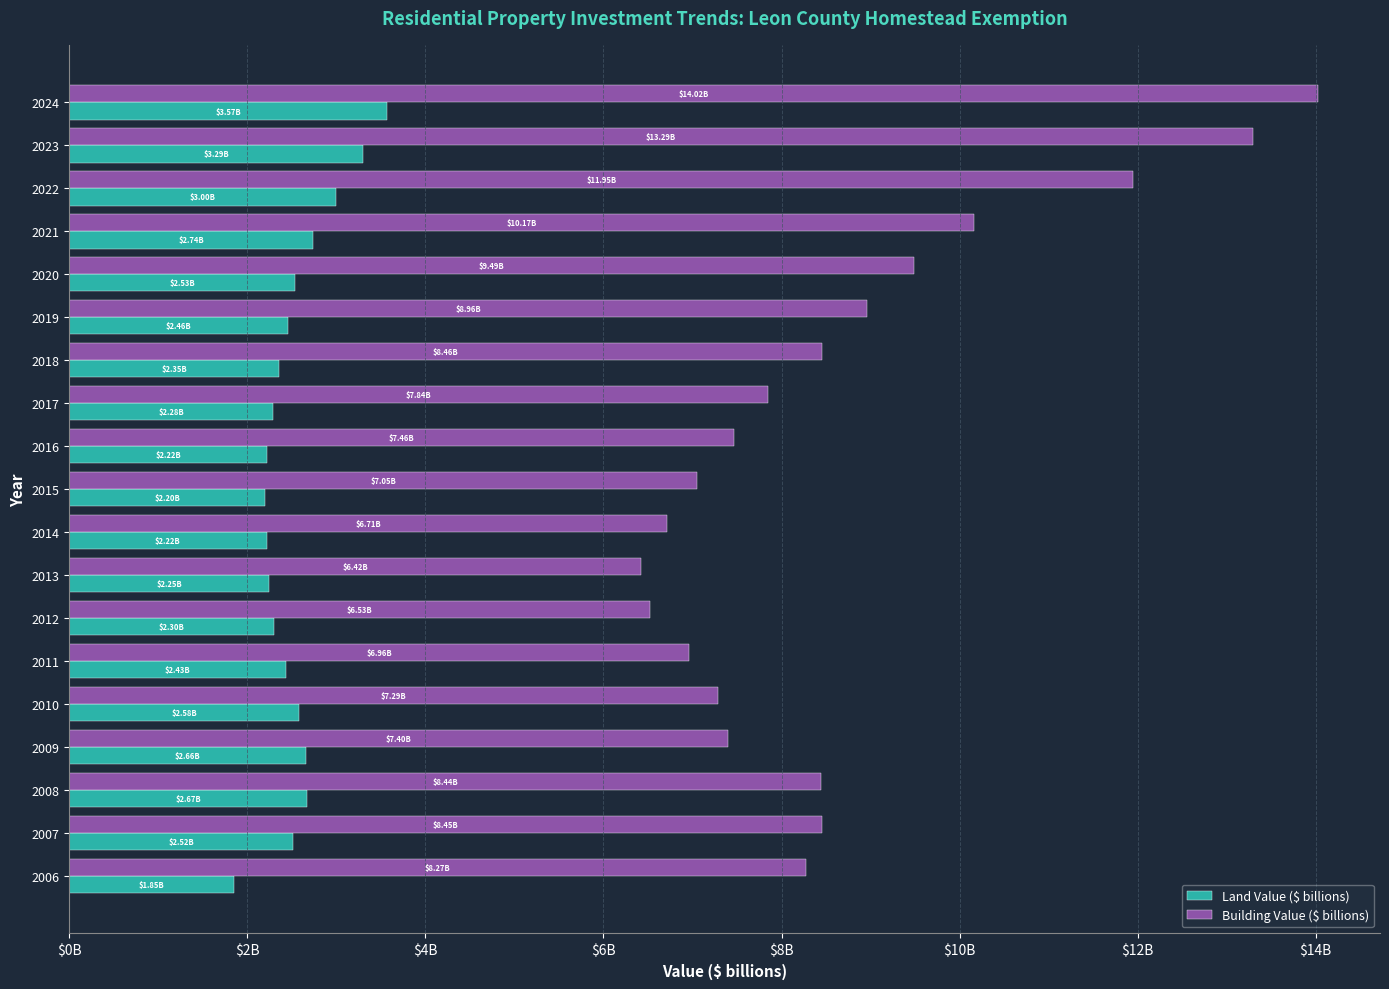

List the series in order of their overall mean, lowest first.

Land Value ($ billions), Building Value ($ billions)